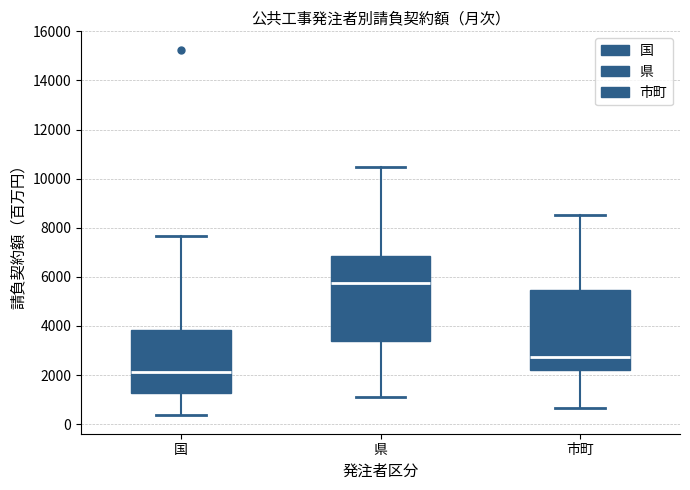

Which box is the tallest, from its lower edge to its upper edge?

県